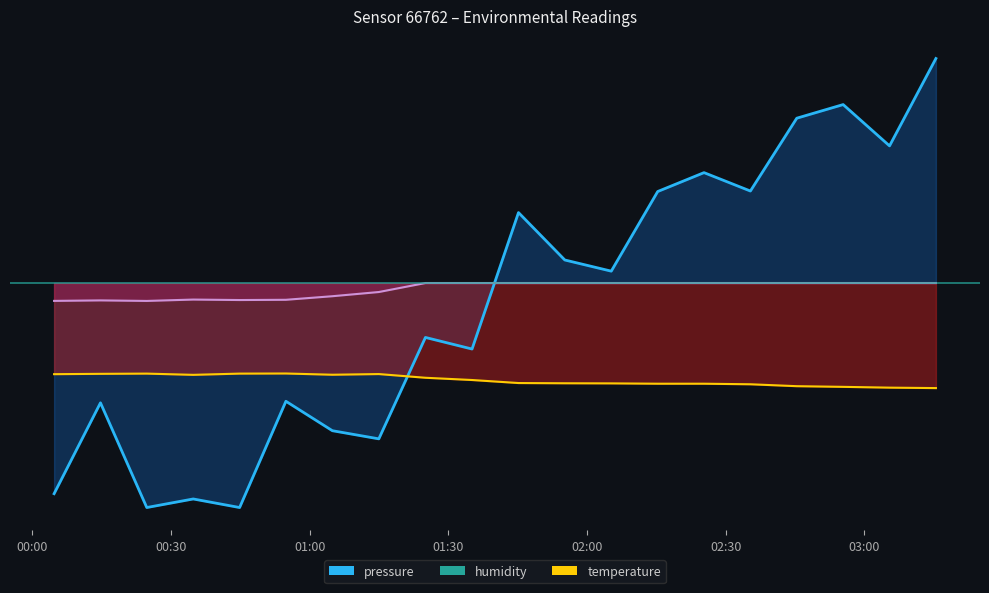

Between 2023-05-12T01:55:12 and 2023-05-12T02:45:23, which series saw the biggest shift?

pressure